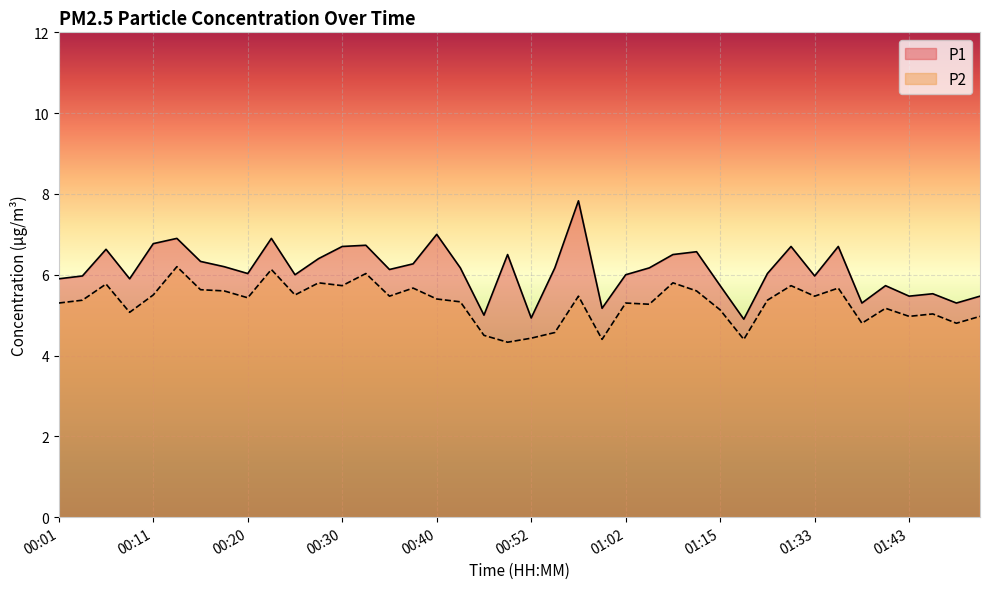

Read the P2 value at 00:37.

5.7